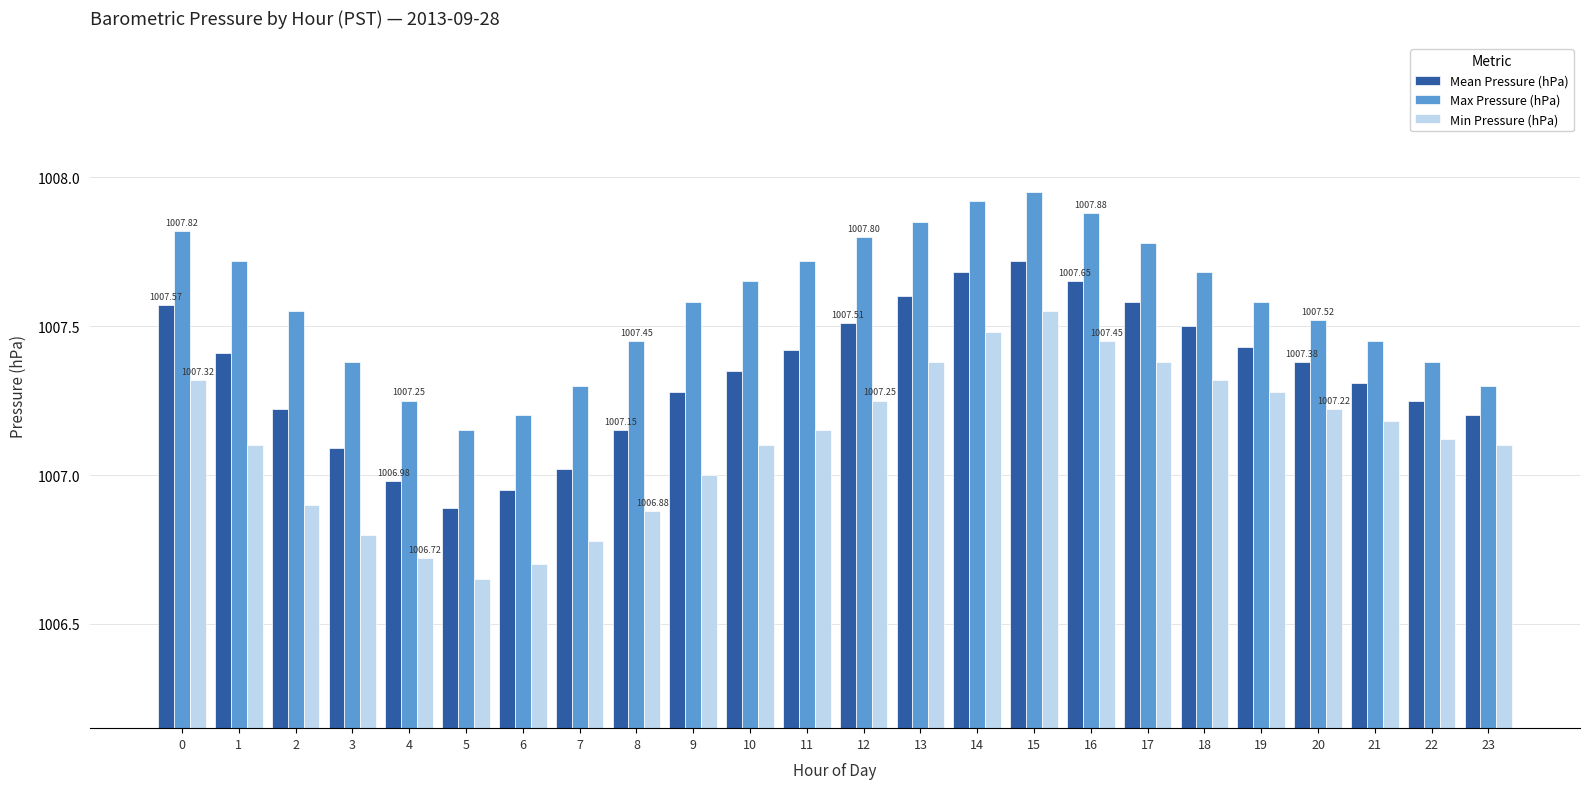

What is the sum of the Min Pressure (hPa) values at 3 and 8?

2013.7